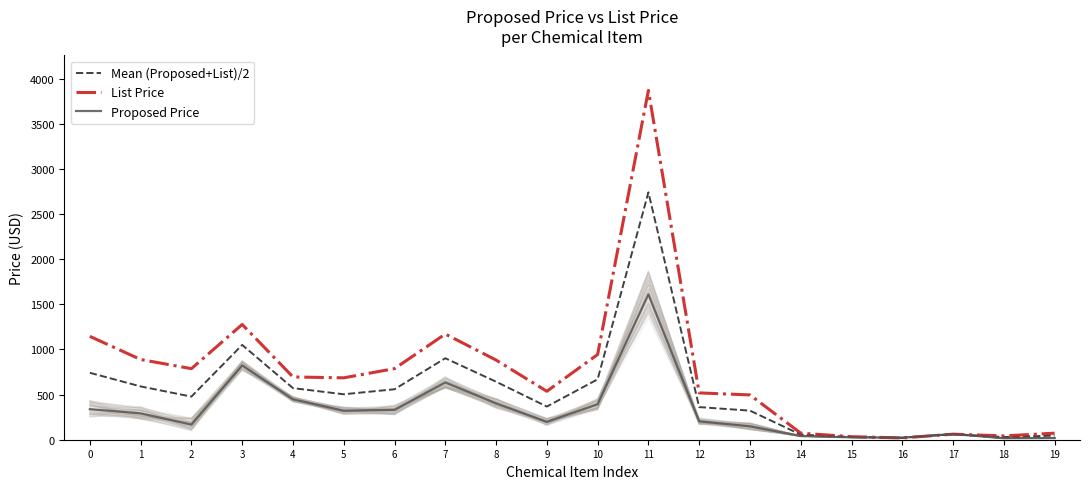

The Proposed Price series shows 394.2 at 10. True or false?

True